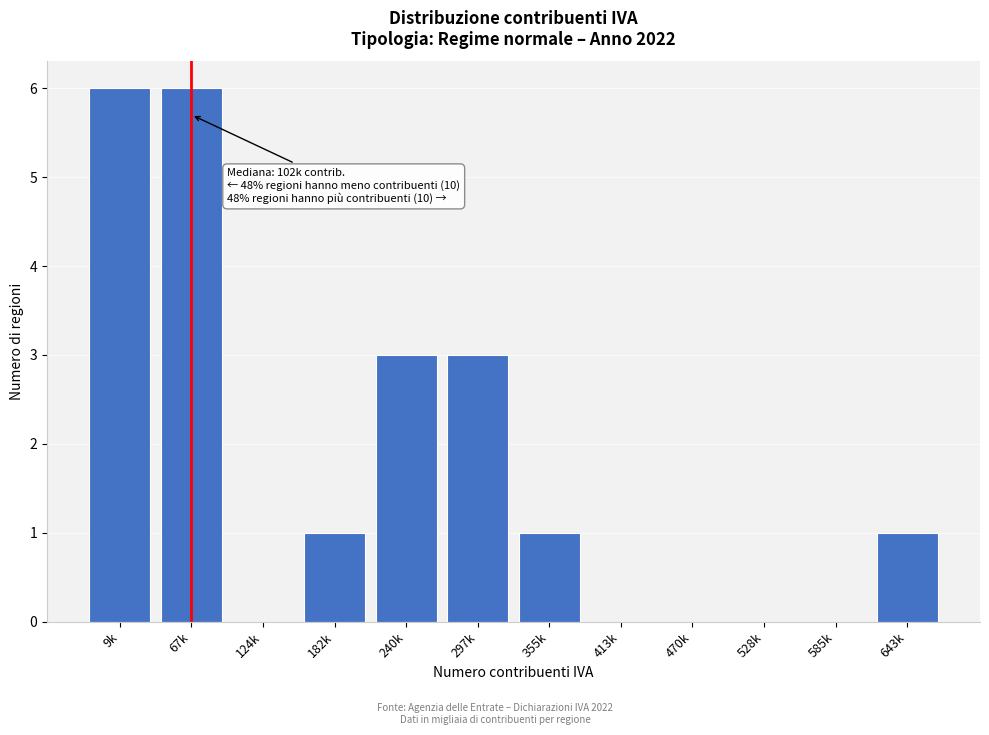

Reading right to left, transcribe all the data shown in this chart.

643k=1	585k=0	528k=0	470k=0	413k=0	355k=1	297k=3	240k=3	182k=1	124k=0	67k=6	9k=6